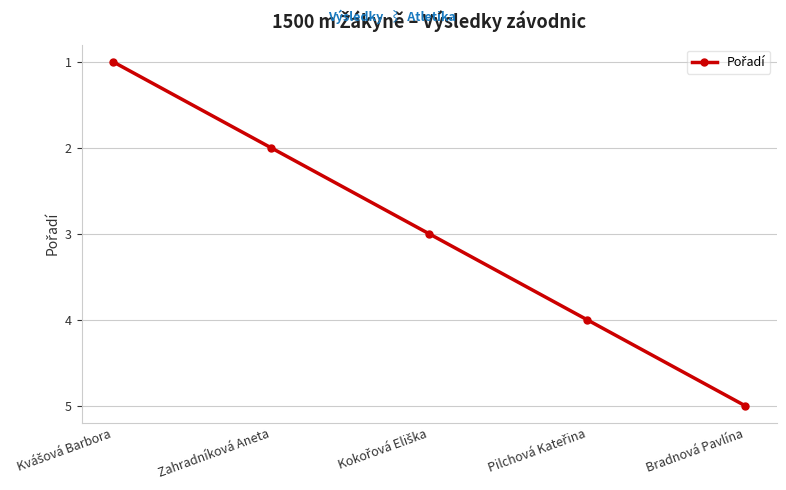

What is the average value?

3